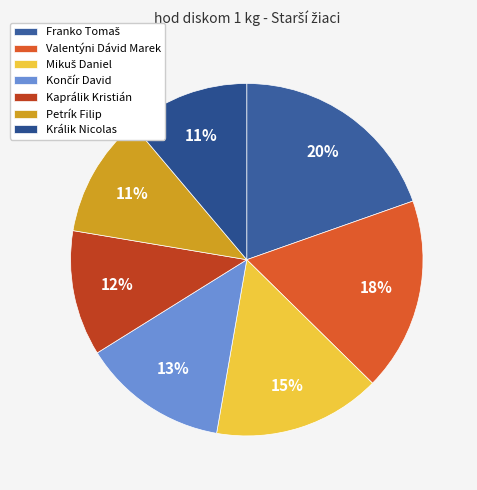

Is there any slice that represents more than half of the pie?

No